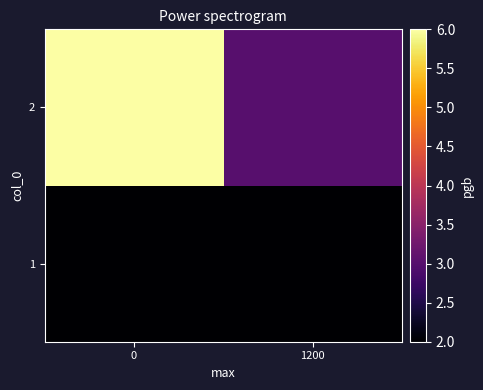

What is the difference between the highest and lowest values at 1200?

1